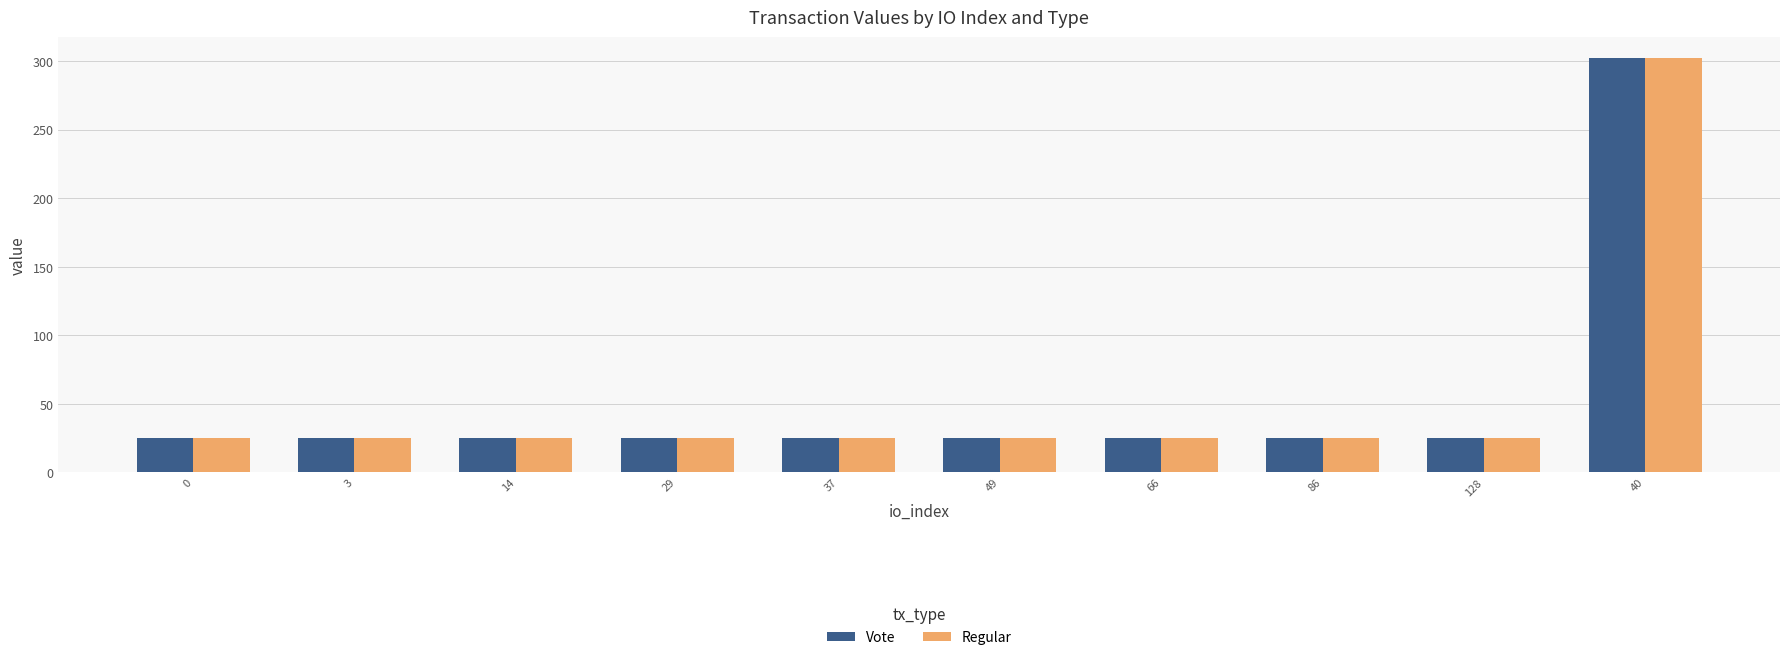

At which category is the sum across all series the highest?

40